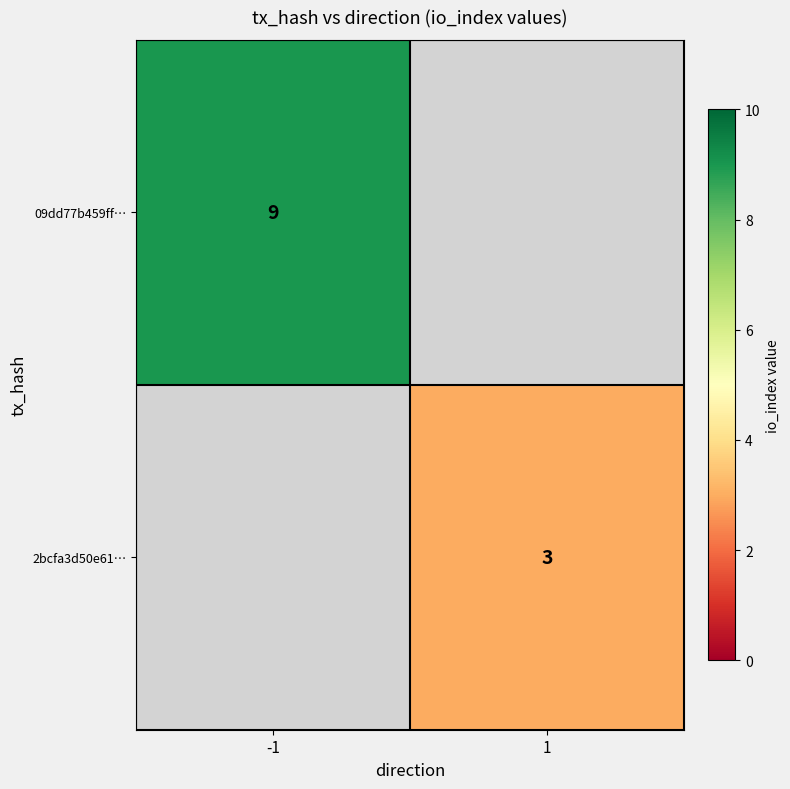

True or false: 2bcfa3d50e61… has a value of 4.7 at 1.

False